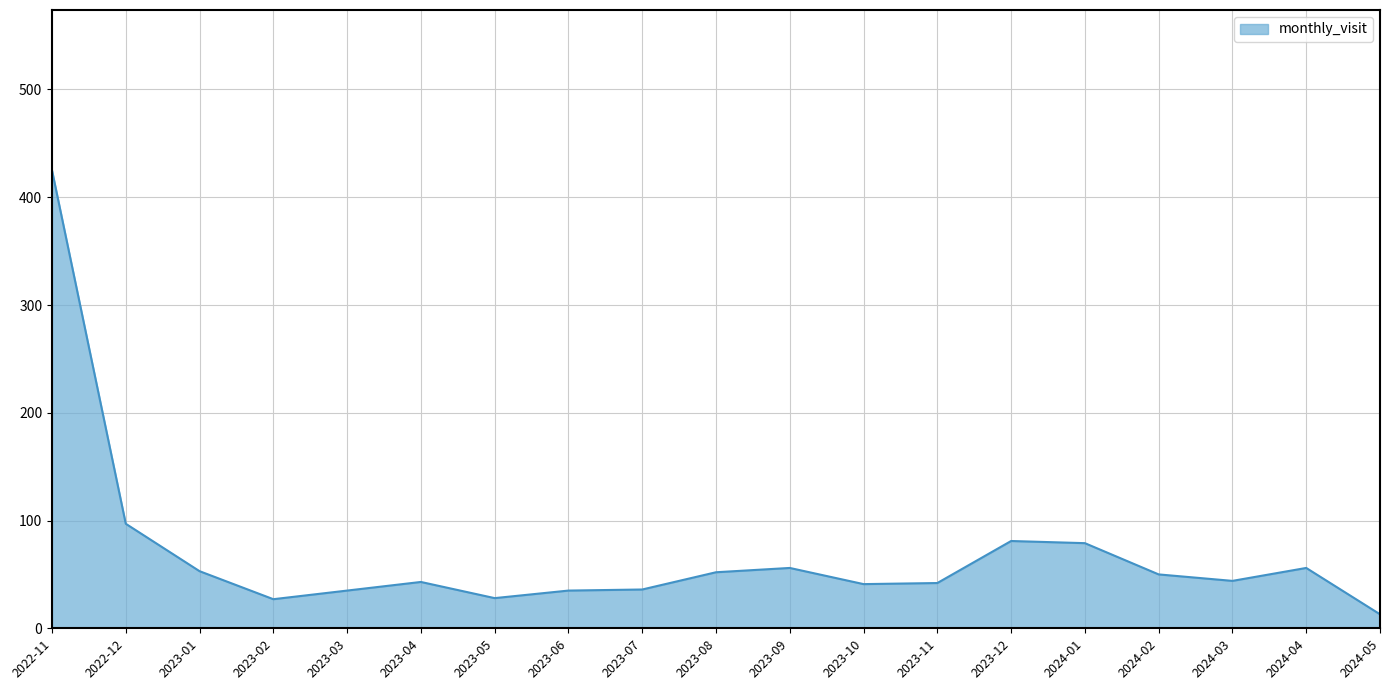

True or false: the data shows 37 at 2024-01.

False